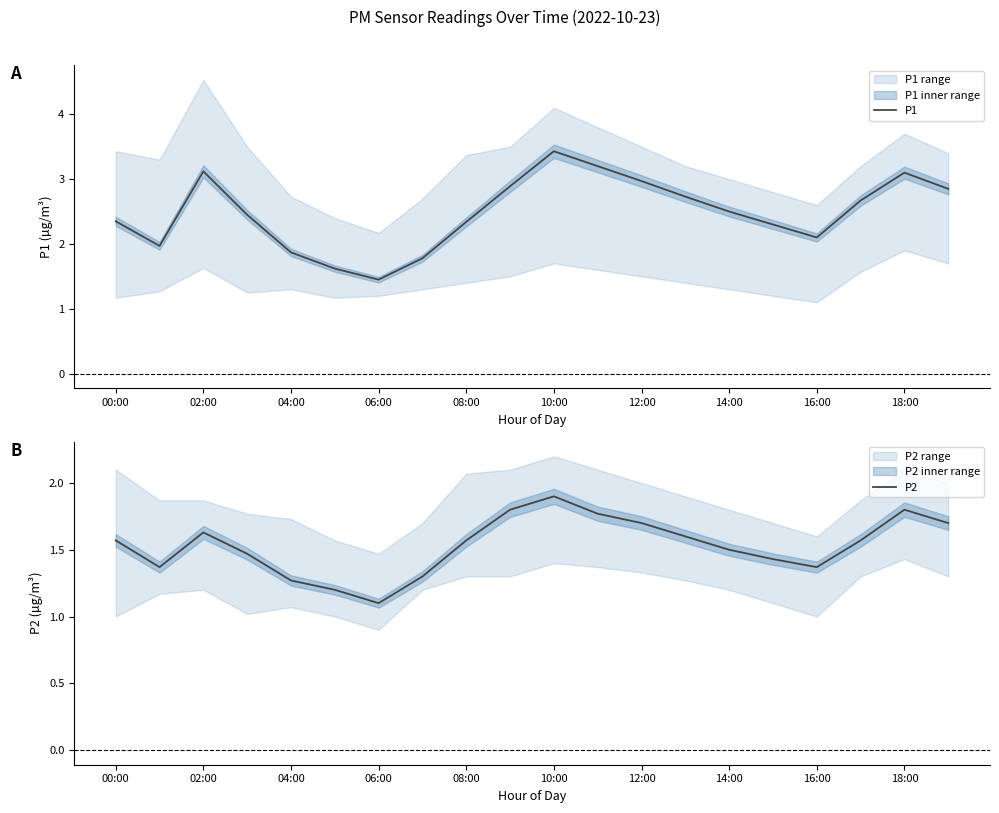

Which series has the largest total across all categories?

P1